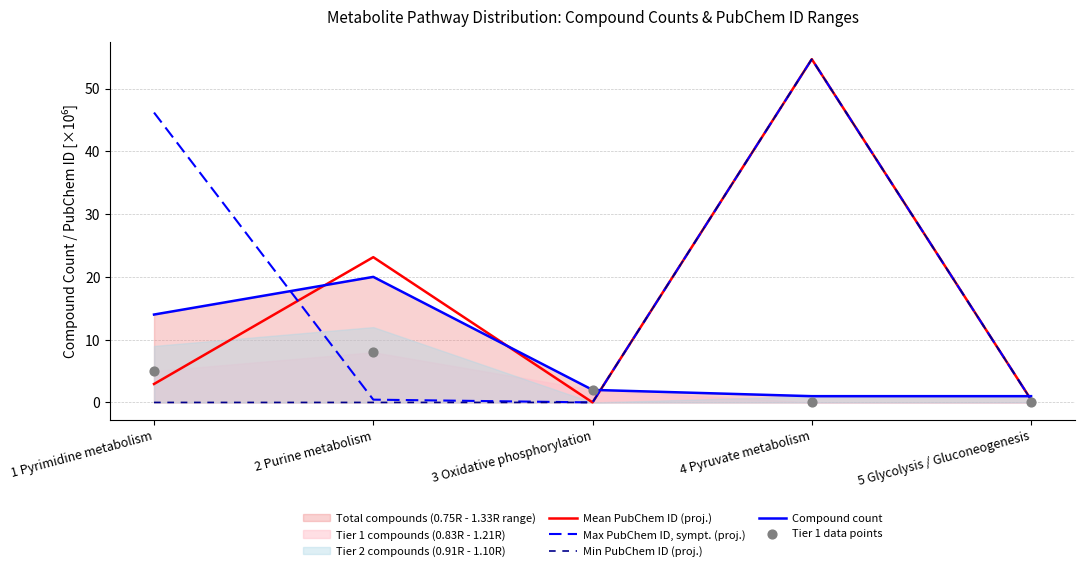

Which series has the largest total across all categories?

Max PubChem ID, sympt. (proj.)